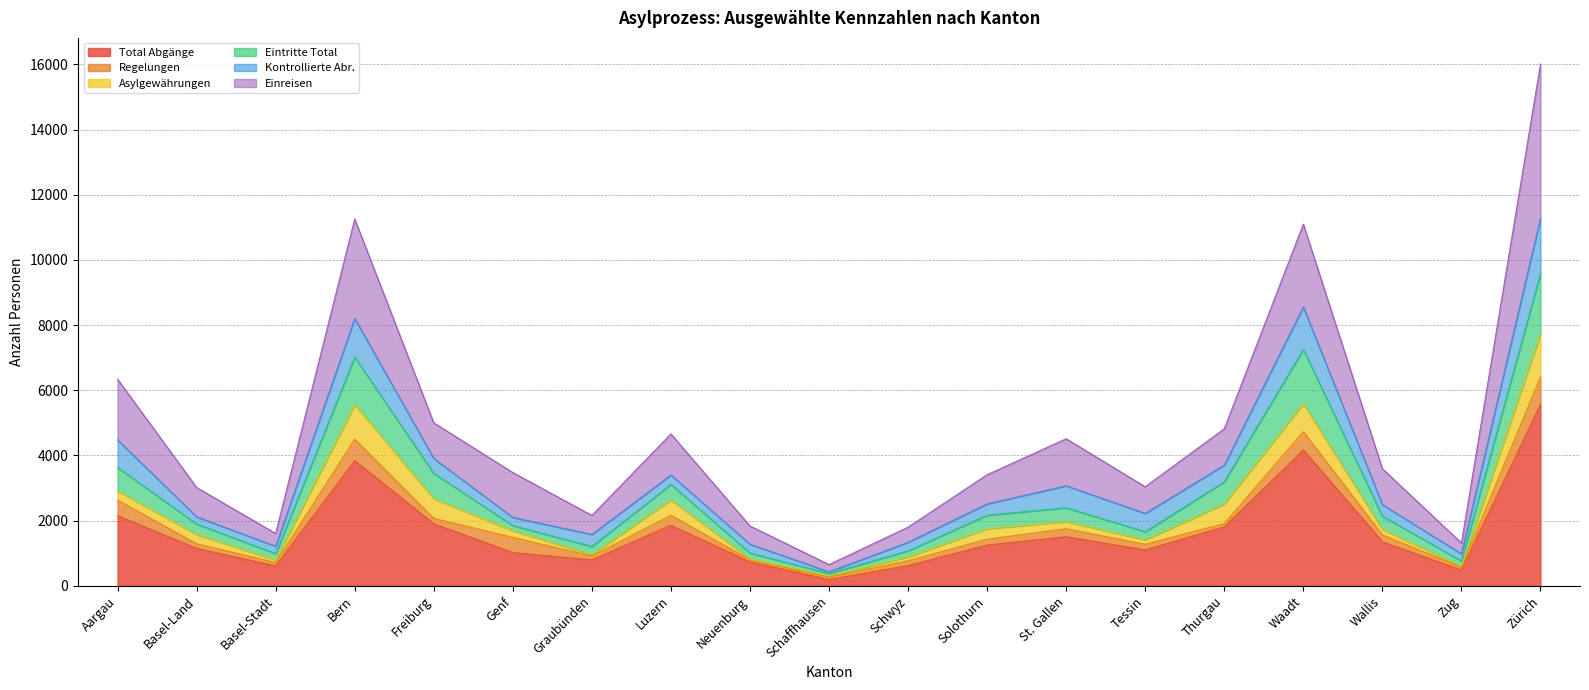

At how many categories does at least one series exceed 2994?

13